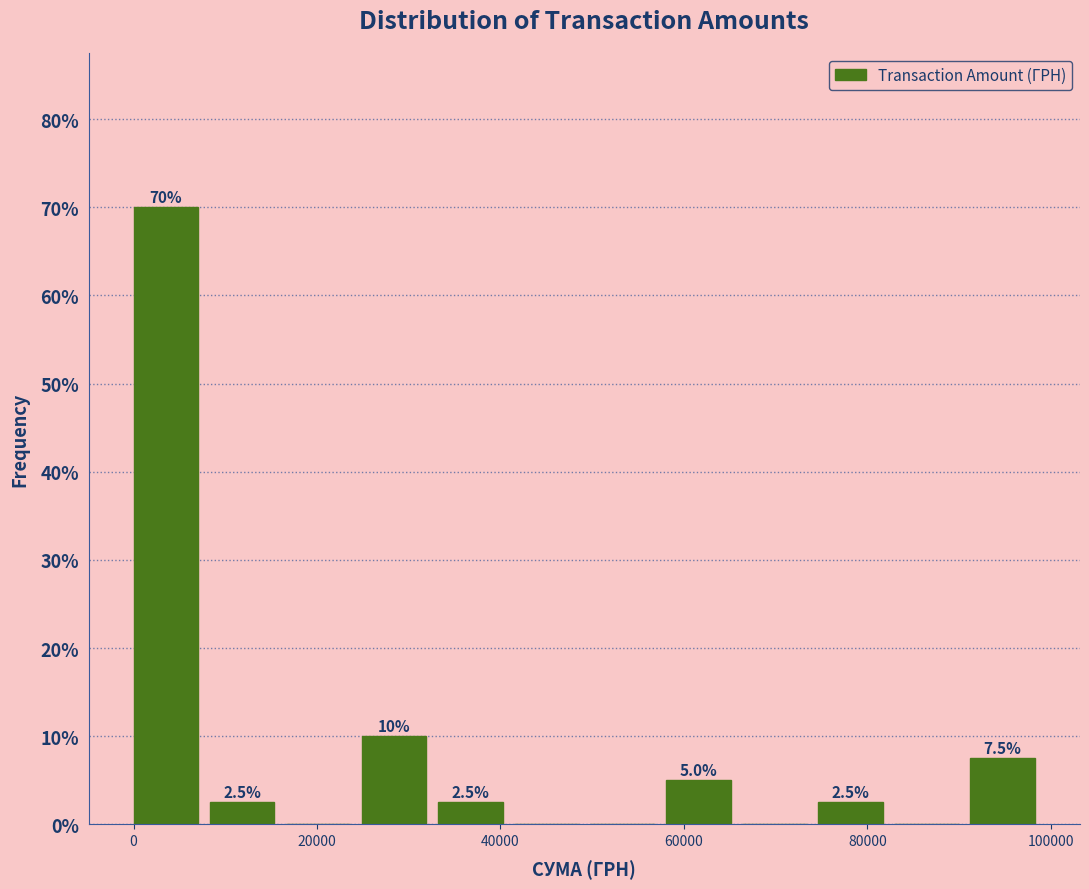

Over which range of the x-axis is the bar tallest?

0 to 8000